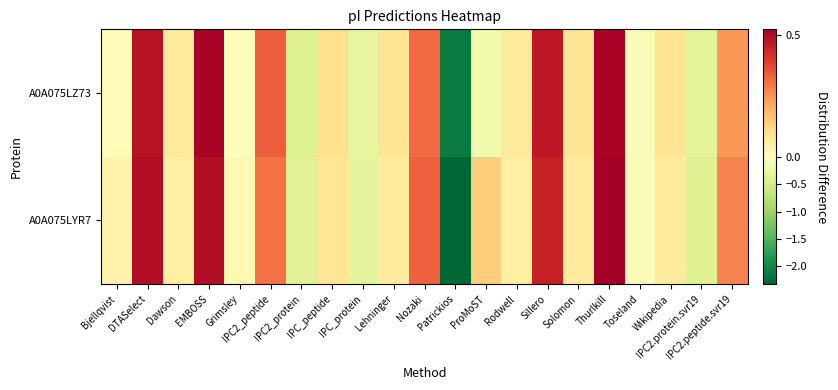

How many series are shown in this chart?

2